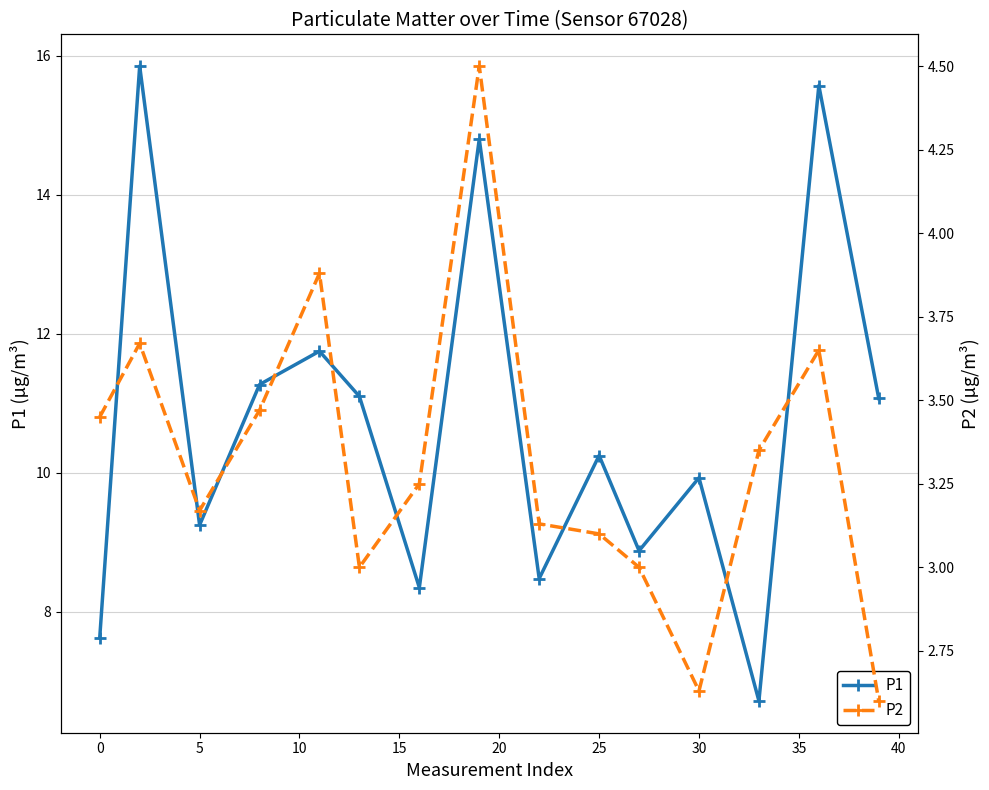

Does the chart have visible grid lines?

Yes